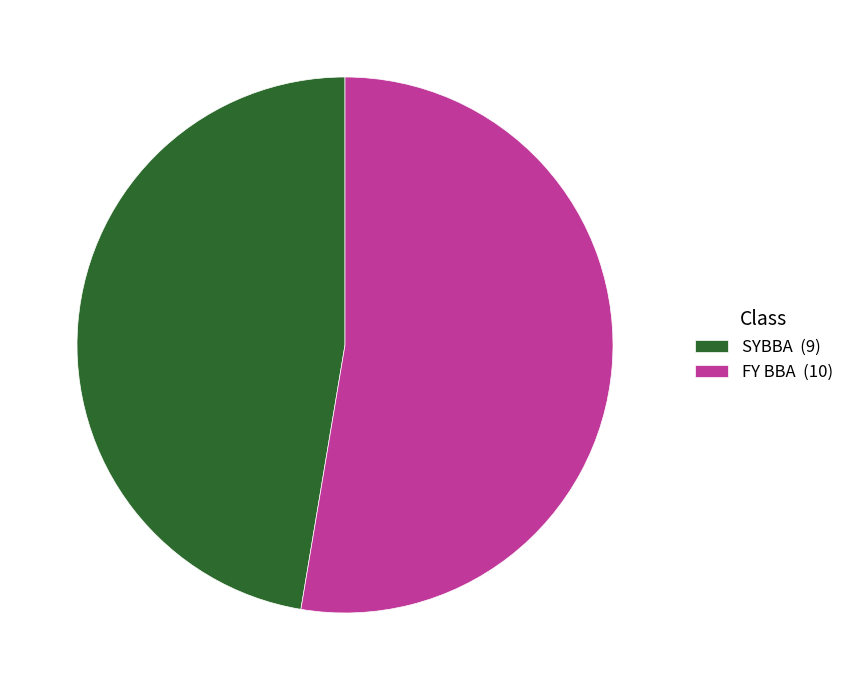

Do SYBBA (9) and FY BBA (10) together represent more than half of the pie?

Yes